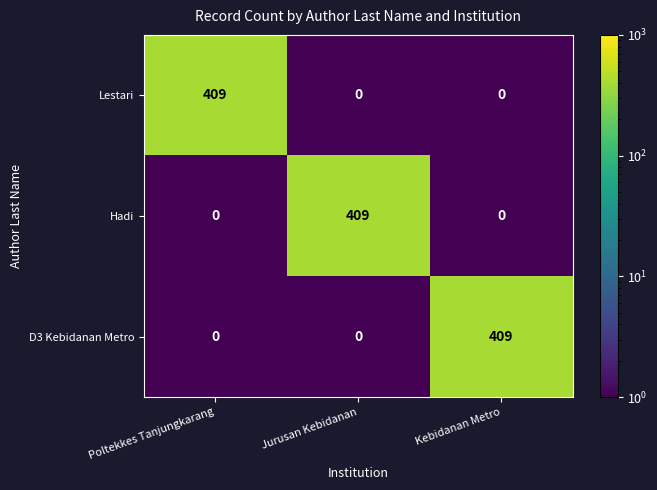

What is the spread (max minus min) of values at Poltekkes Tanjungkarang?

409